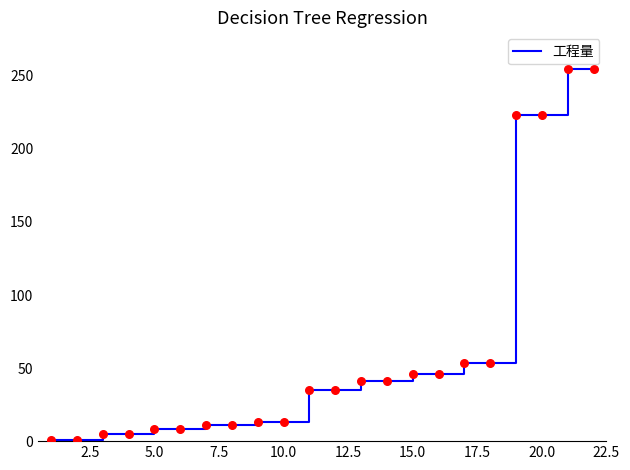

What is the difference between the maximum and minimum values?

253.4